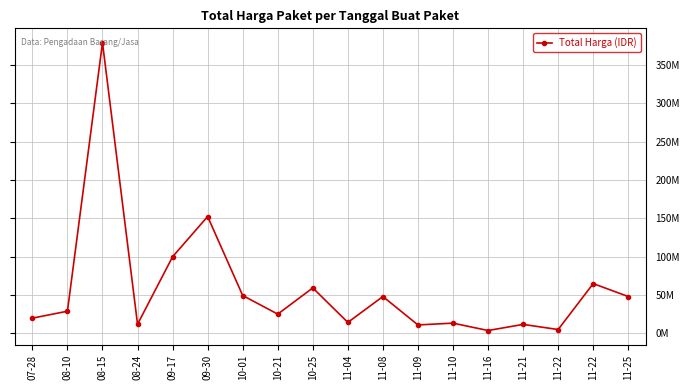

Reading left to right, what are all the values shown in this chart?

07-28=19950000	08-10=29000000	08-15=379075000	08-24=12000000	09-17=100000000	09-30=152477000	10-01=49478000	10-21=25200000	10-25=59375000	11-04=14400000	11-08=48140000	11-09=11100000	11-10=13442000	11-16=3825000	11-21=11800000	11-22=5093000	11-22=65000000	11-25=48140000